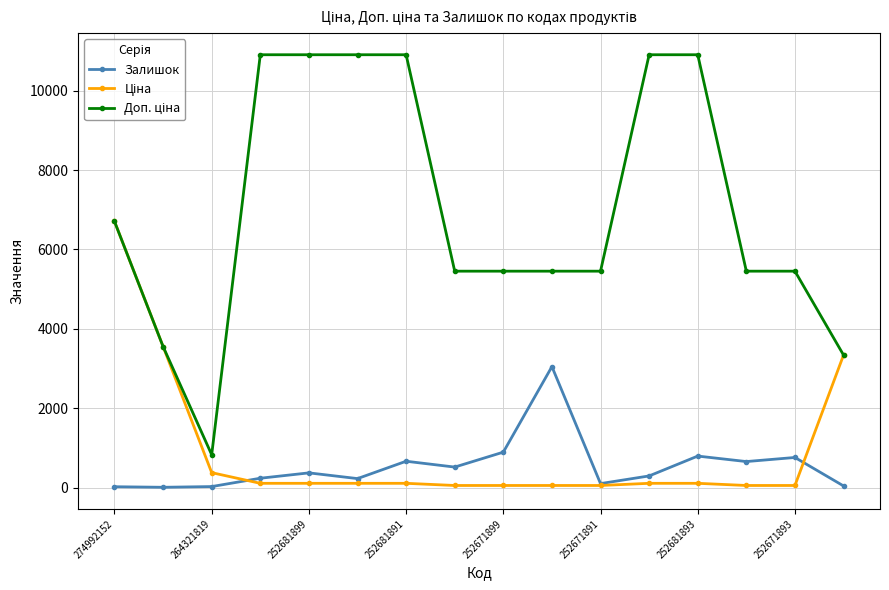

What is the value of the Залишок point at the 8th from the left?

518.0